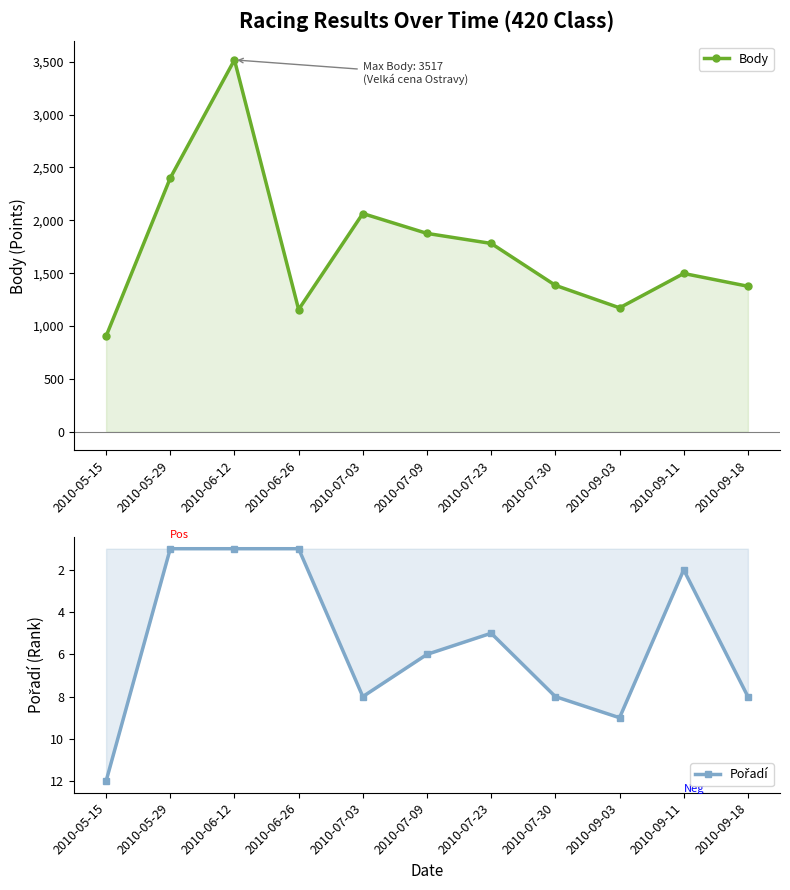

What is the difference between the maximum and minimum values in the Pořadí series?

11